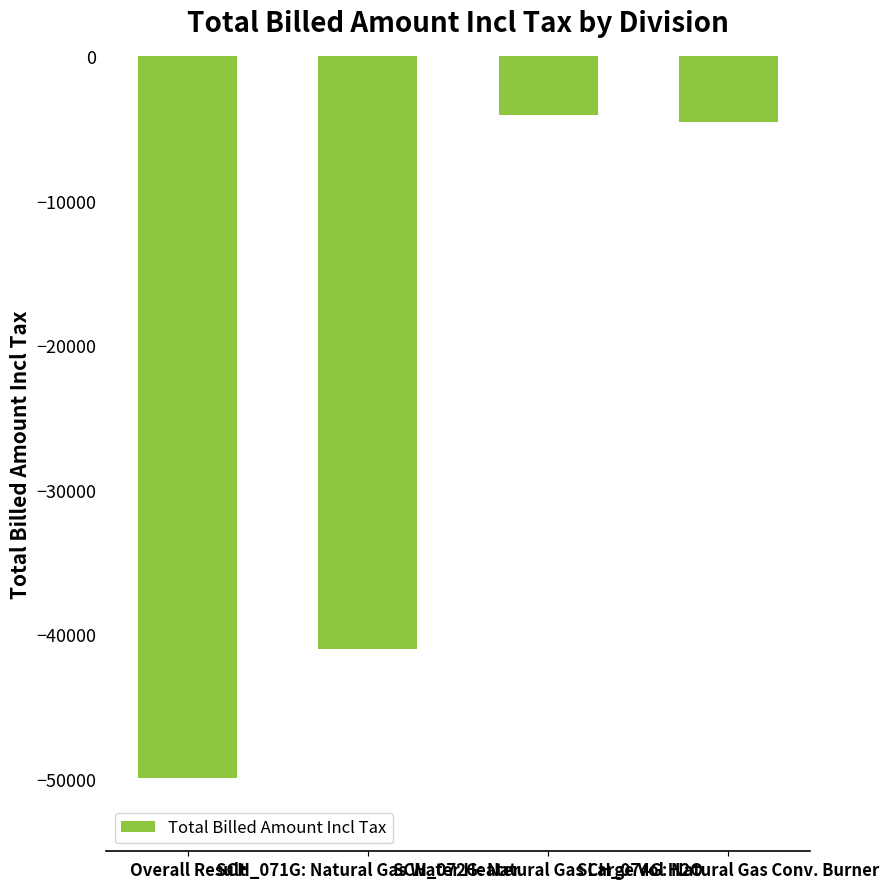

List the labels in order of value, largest first.

SCH_072G: Natural Gas Large Vol H2O, SCH_074G: Natural Gas Conv. Burner, SCH_071G: Natural Gas Water Heater, Overall Result